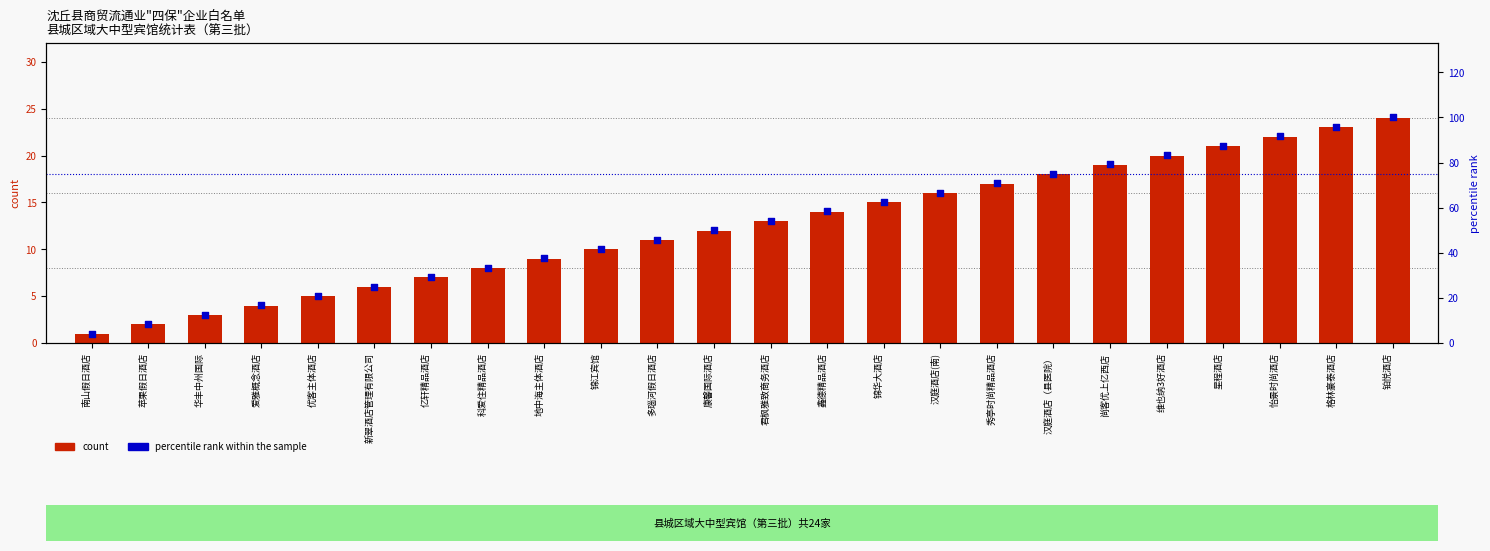

At which category is the sum across all series the highest?

铂悦酒店